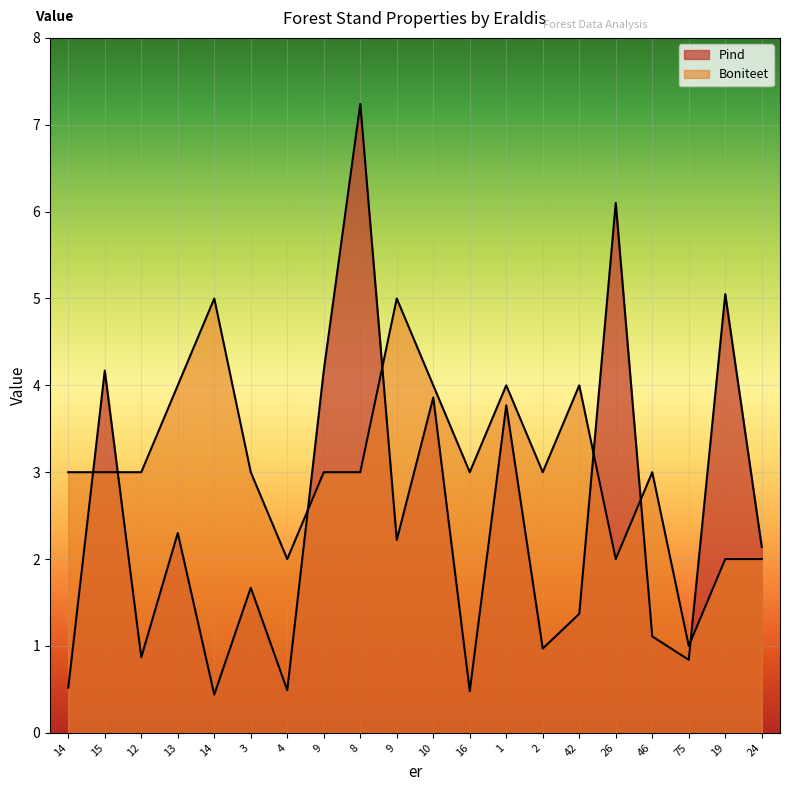

At which category does Pind reach its first local peak?

15